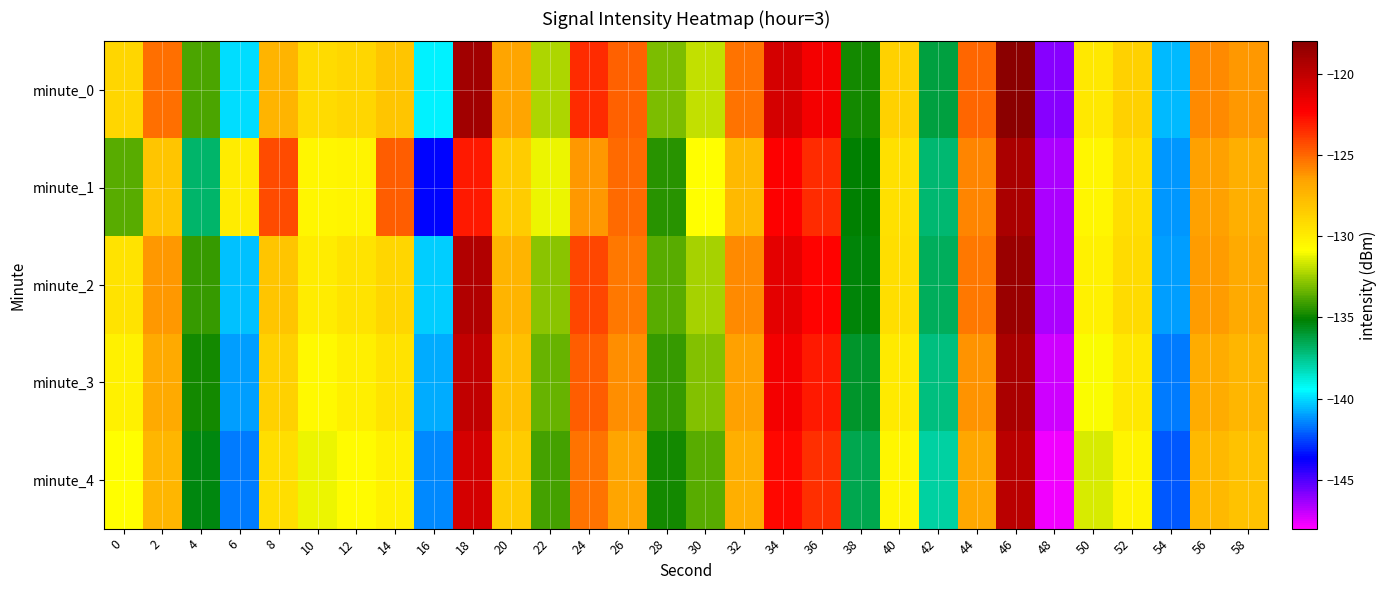

List the series in order of their peak value, lowest first.

minute_4, minute_1, minute_3, minute_2, minute_0